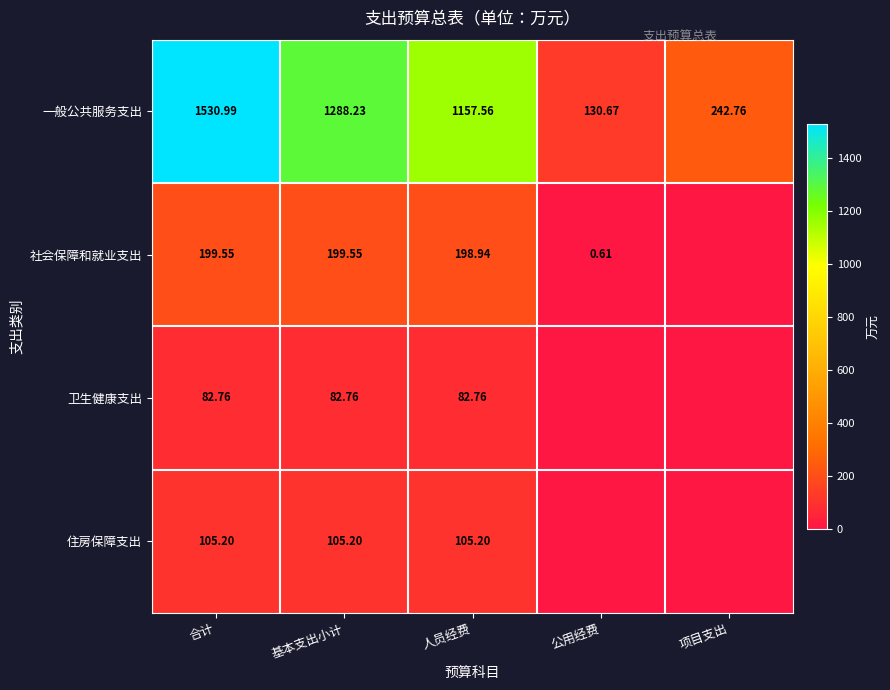

At which label does 社会保障和就业支出 first exceed 198?

合计